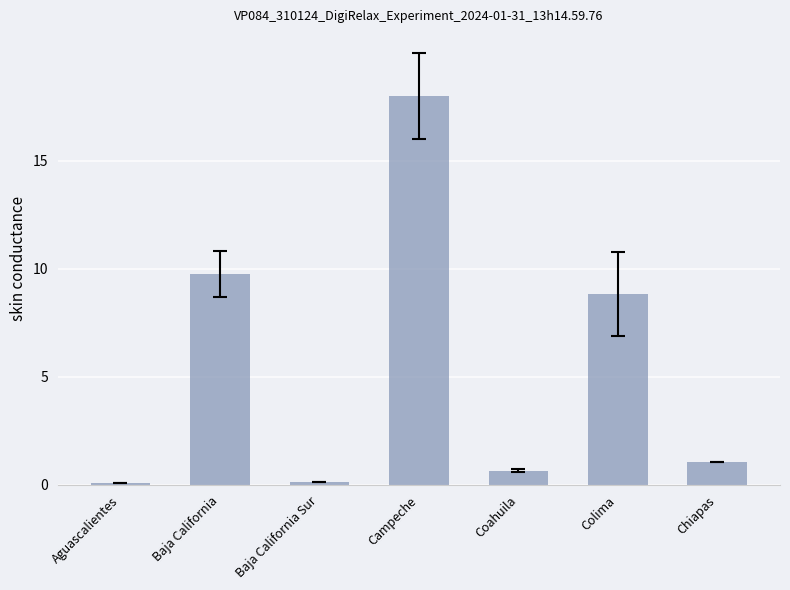

Which label corresponds to the largest value in the chart?

Campeche